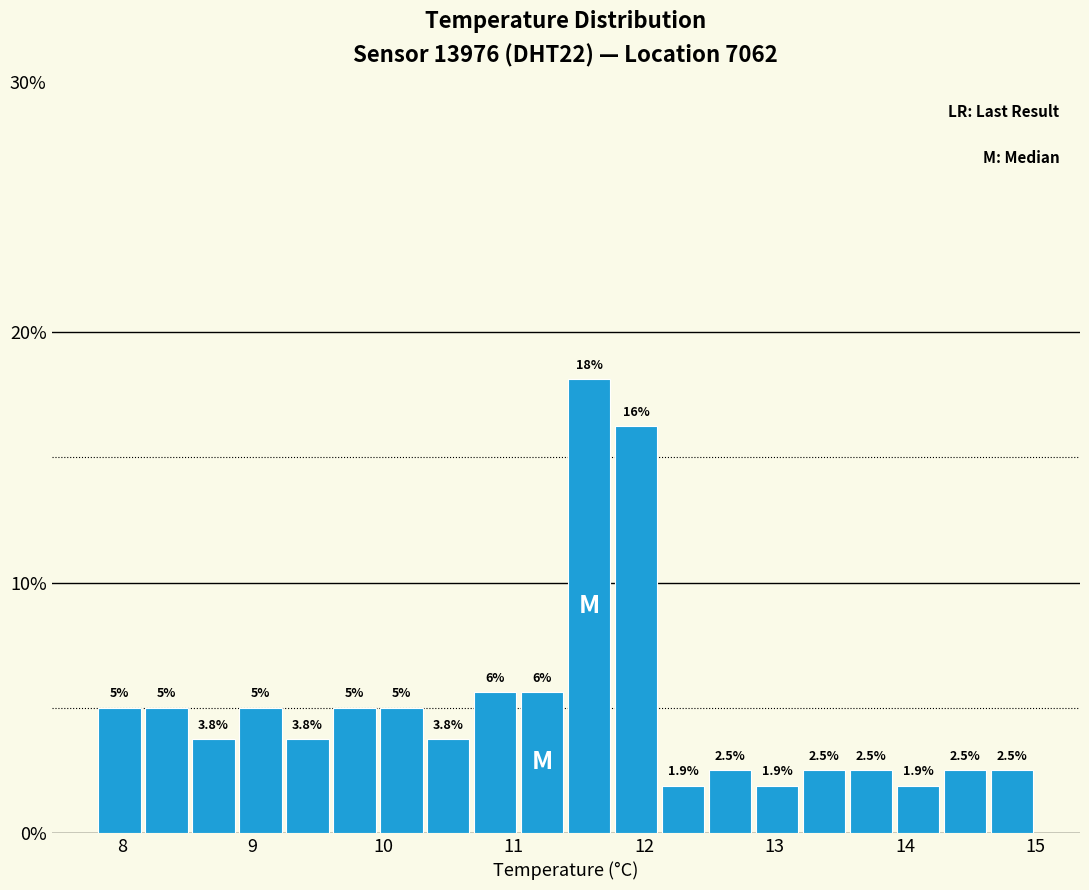

Read against the x-axis, roughly where is the centre of the tallest bar?

11.6